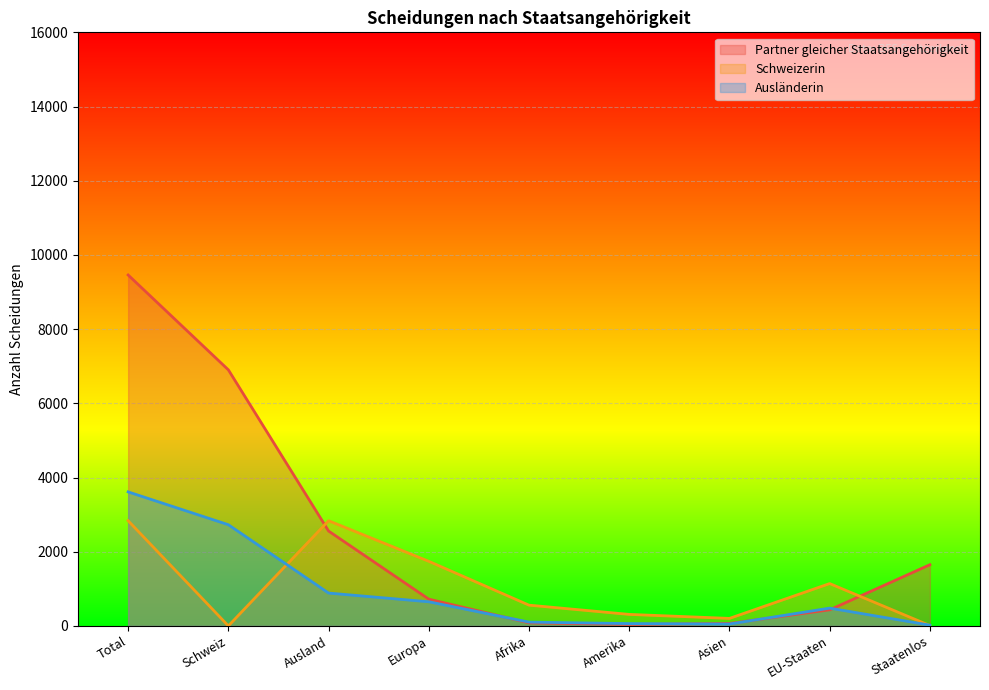

Between Afrika and Total, which is larger?

Total